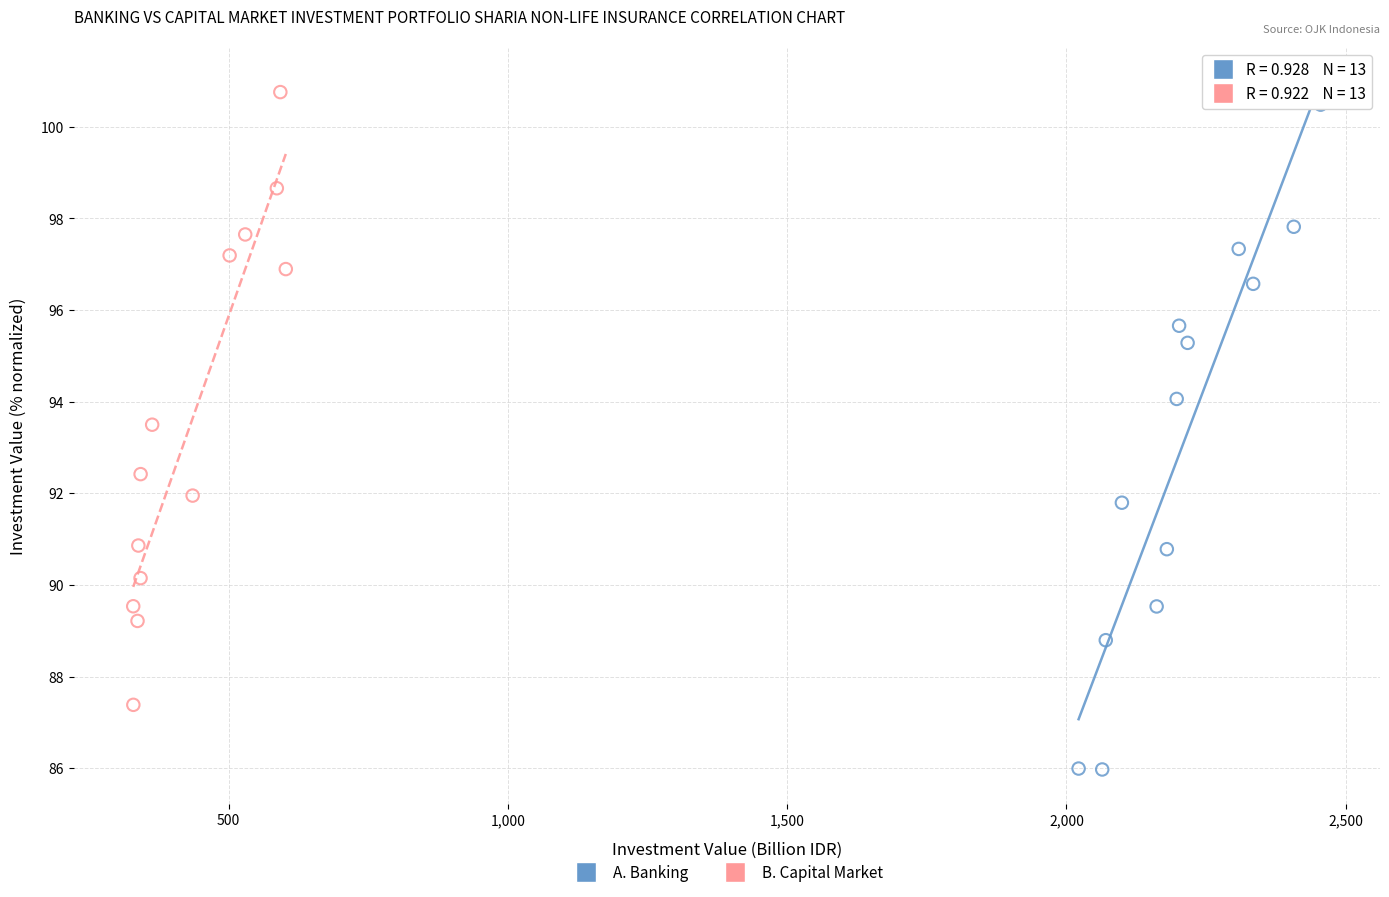

Which series has the largest Y range (max minus min)?

A. Banking